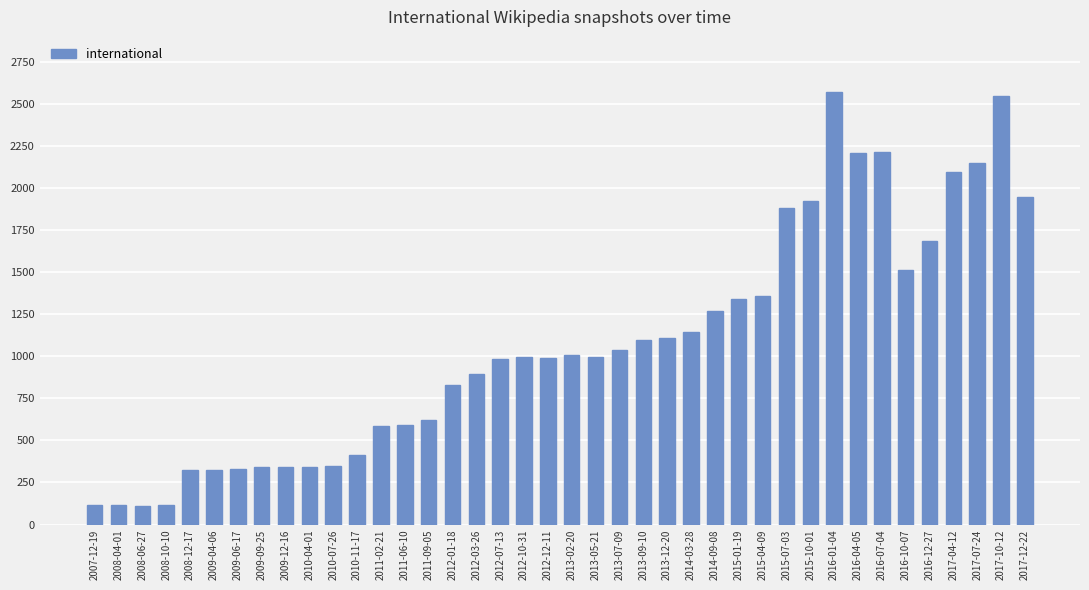

What value does the data have at 2015-07-03, to the nearest 10?

1880